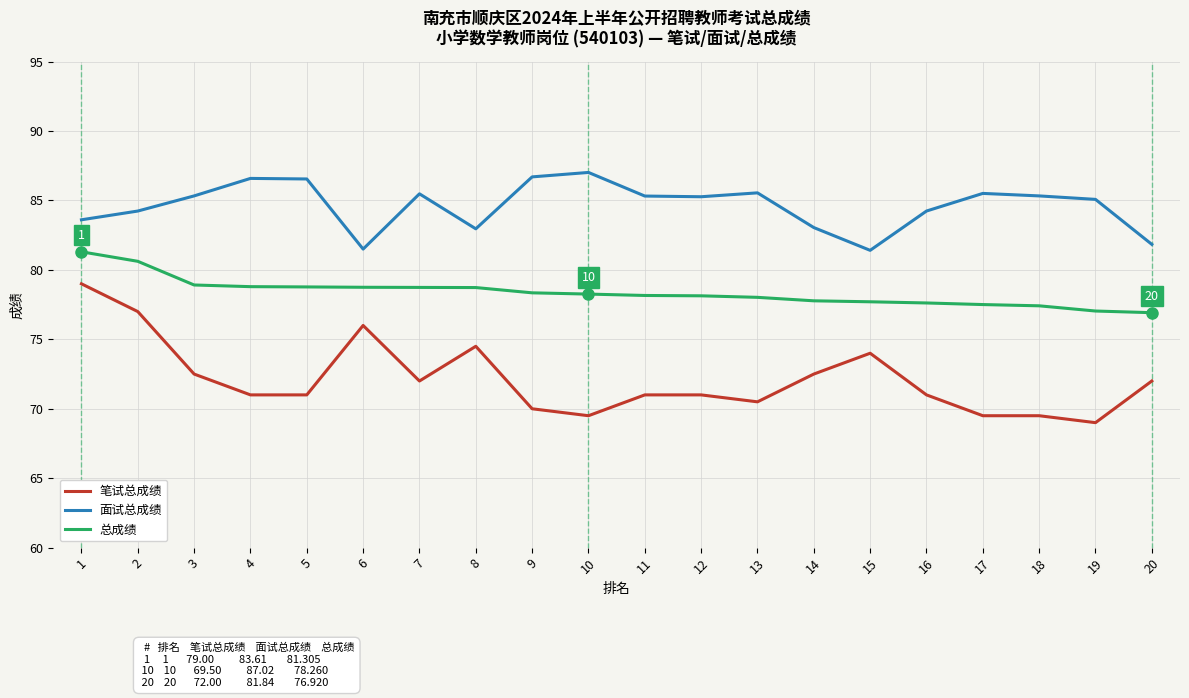

List the series in order of their peak value, highest first.

面试总成绩, 总成绩, 笔试总成绩